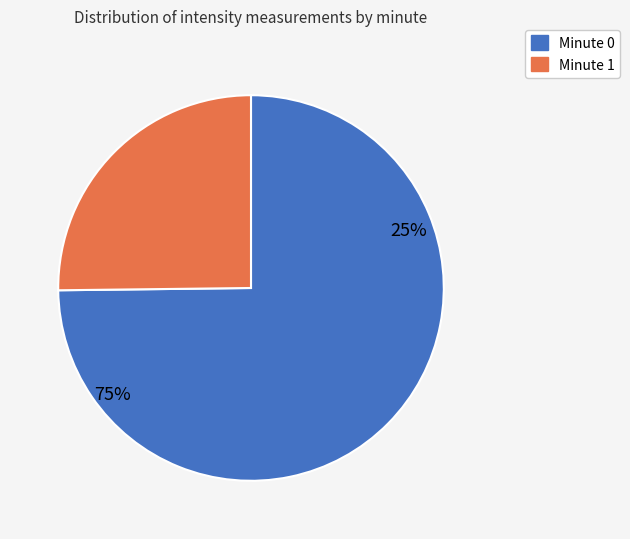

Is 1 the majority of the pie?

No